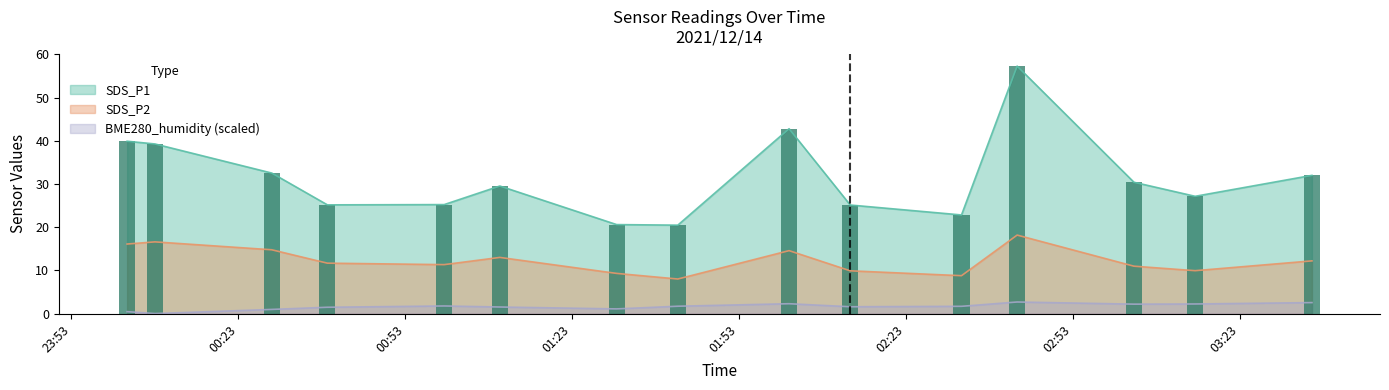

What is the lowest value of the SDS_P2 series?

8.0